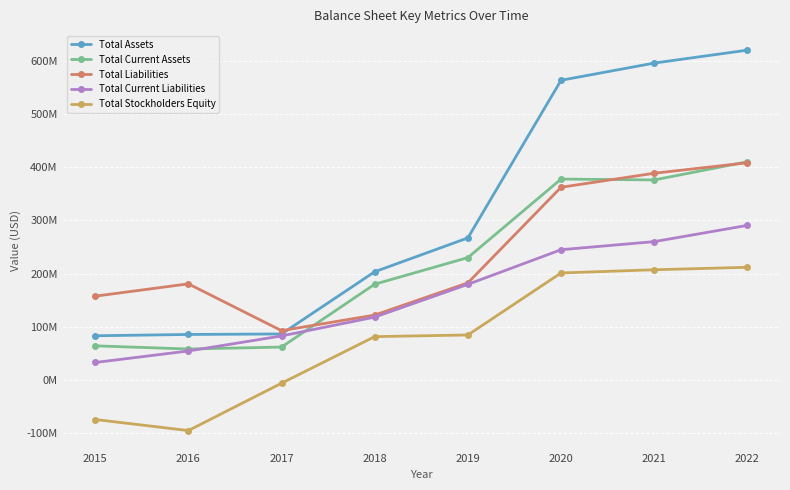

True or false: Total Assets has a value of 563620000 at 2020.

True